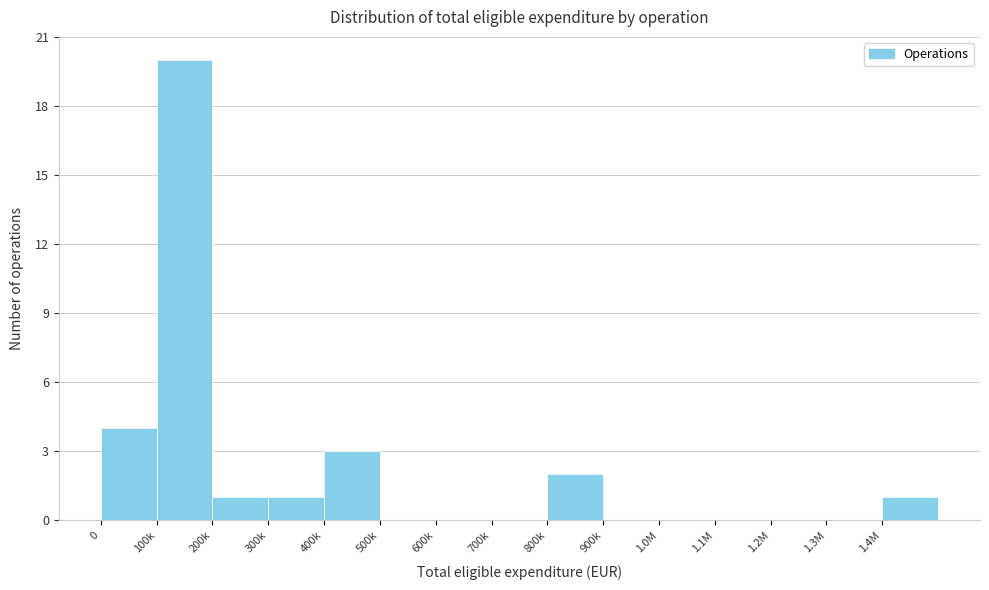

Reading left to right, extract all data points from this chart.

0=4	100k=20	200k=1	300k=1	400k=3	500k=0	600k=0	700k=0	800k=2	900k=0	1.0M=0	1.1M=0	1.2M=0	1.3M=0	1.4M=1